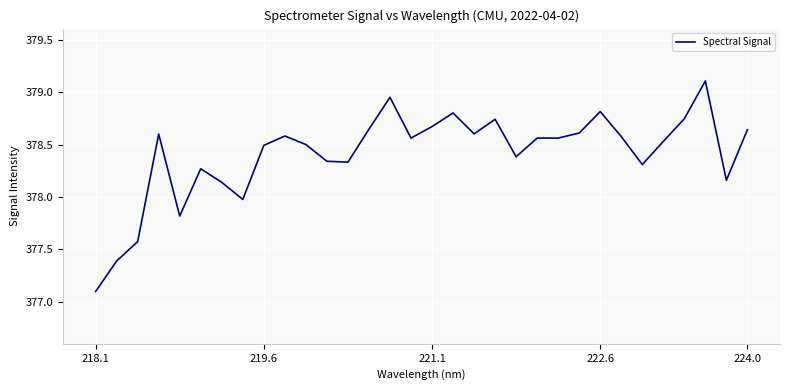

What is the maximum value shown in the chart?

379.1